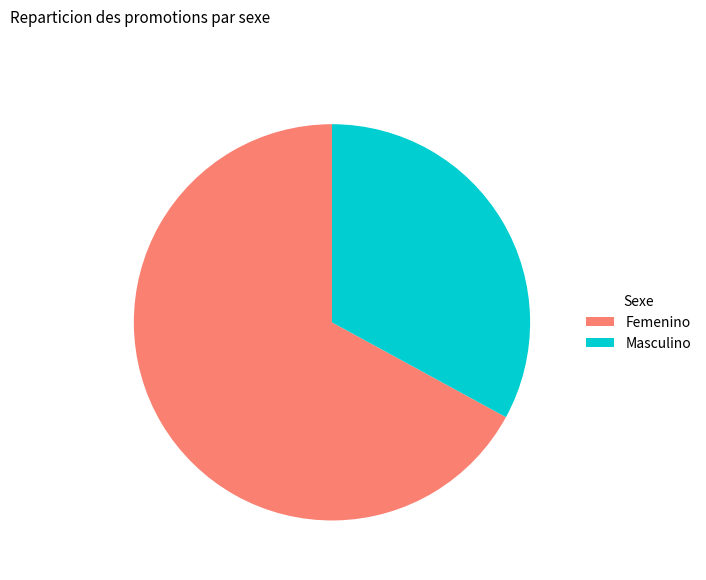

What is the ratio of the value at Masculino to the value at Femenino?

0.5